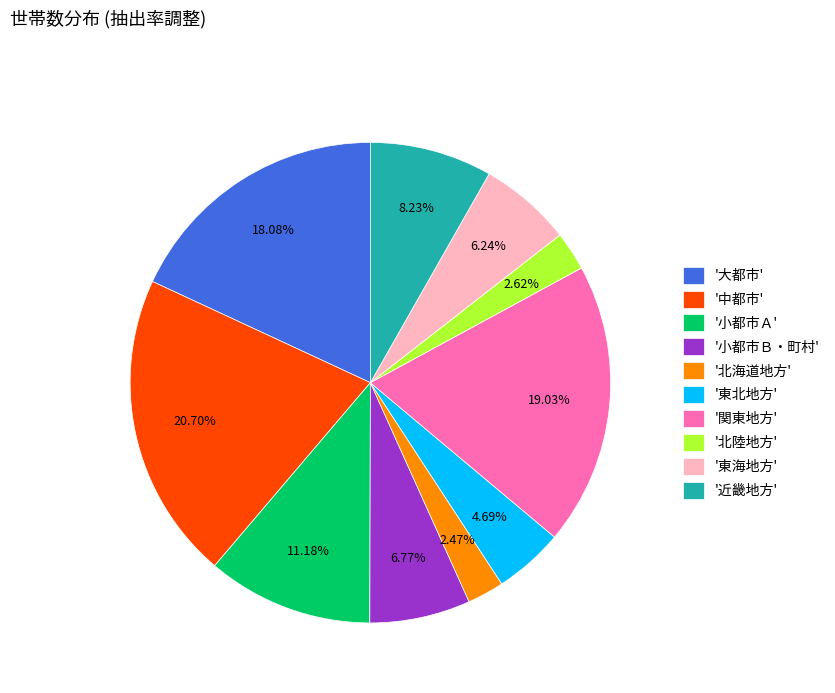

Do '大都市' and '小都市Ａ' together represent more than half of the pie?

No